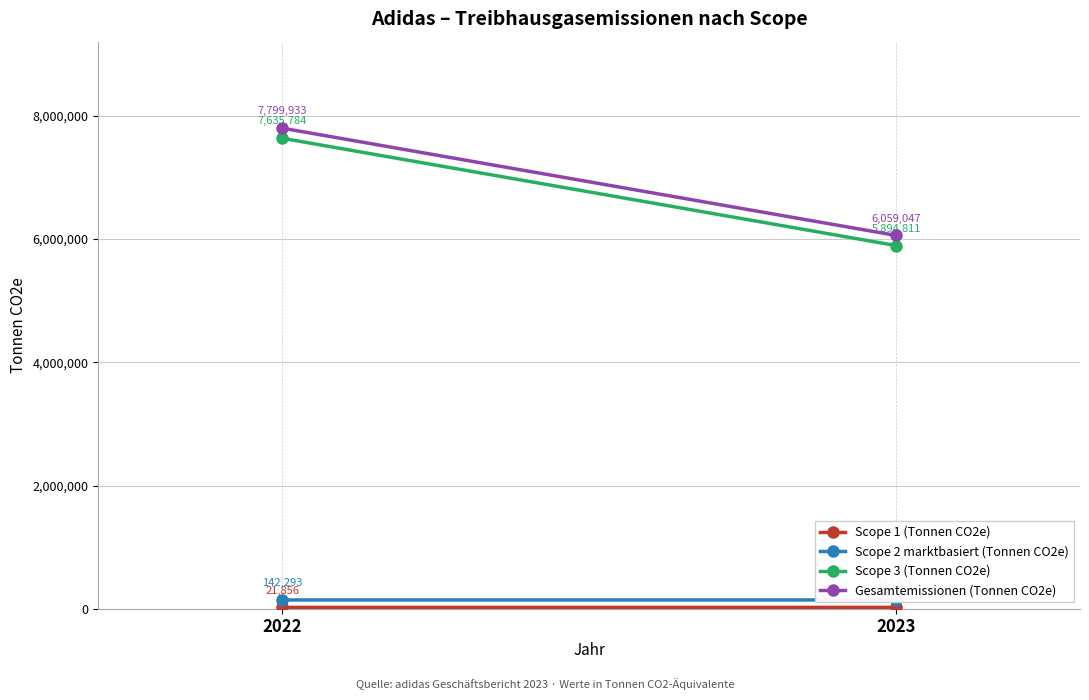

Between 2023 and 2022, which is larger?

2022